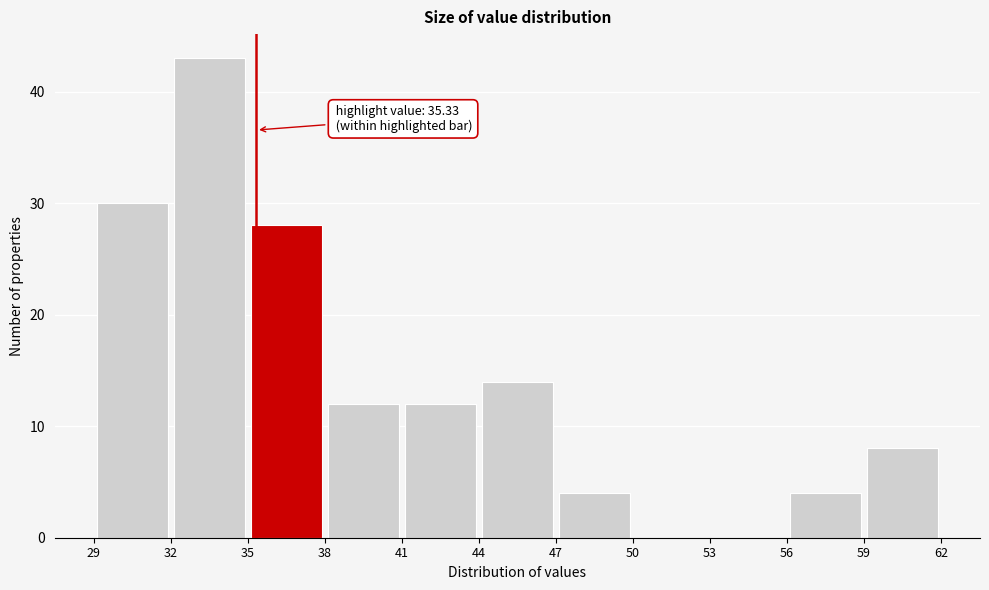

Which range on the x-axis has the tallest bar?

32 to 35